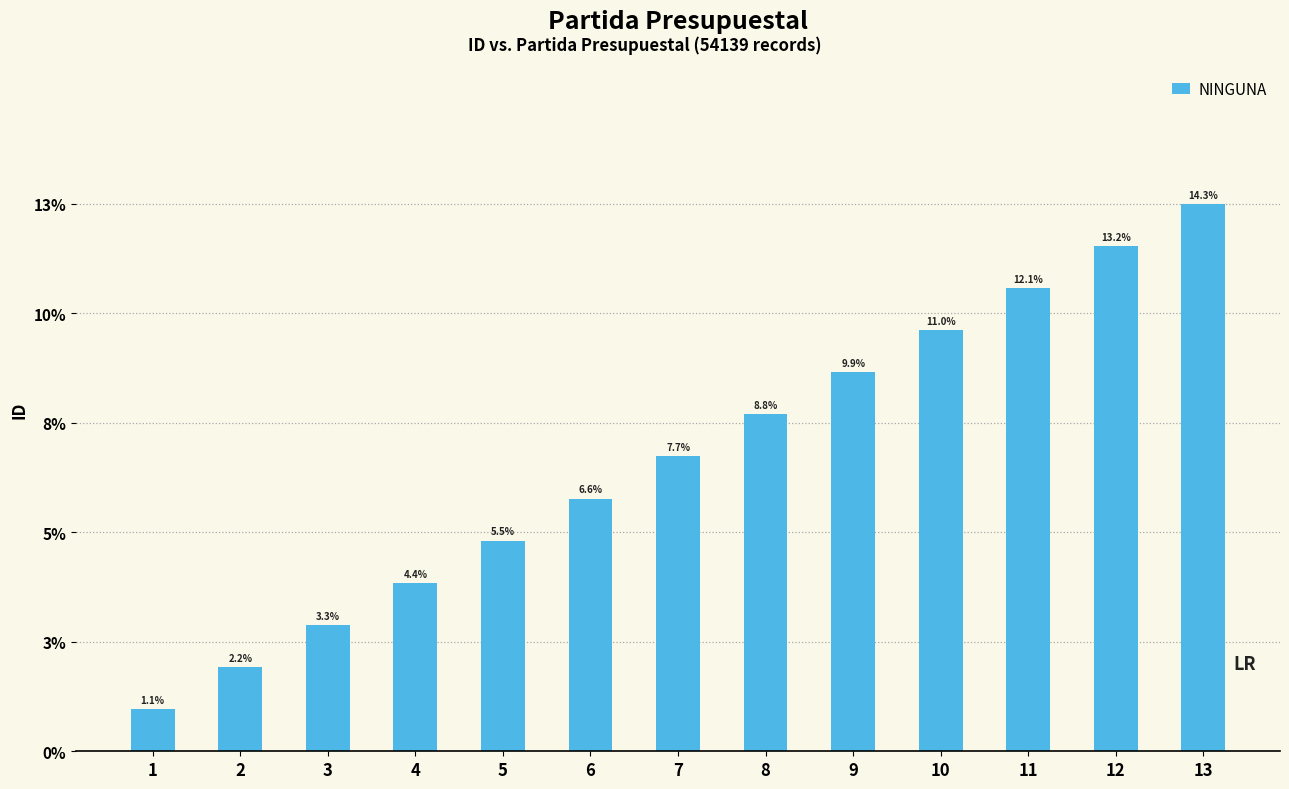

At which category does the chart reach its minimum across all series?

1